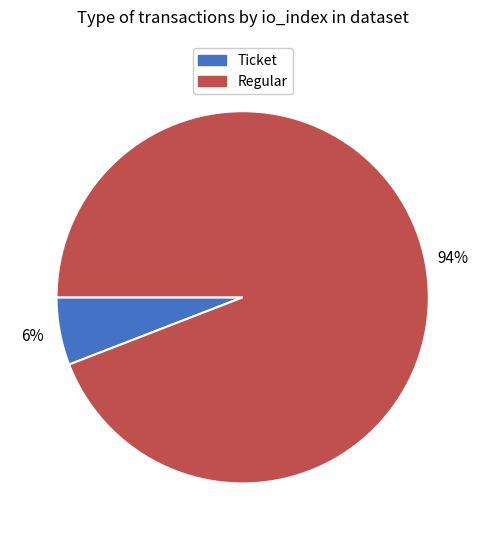

To the nearest percent, what is the difference between the largest and smallest slice percentages?

88%